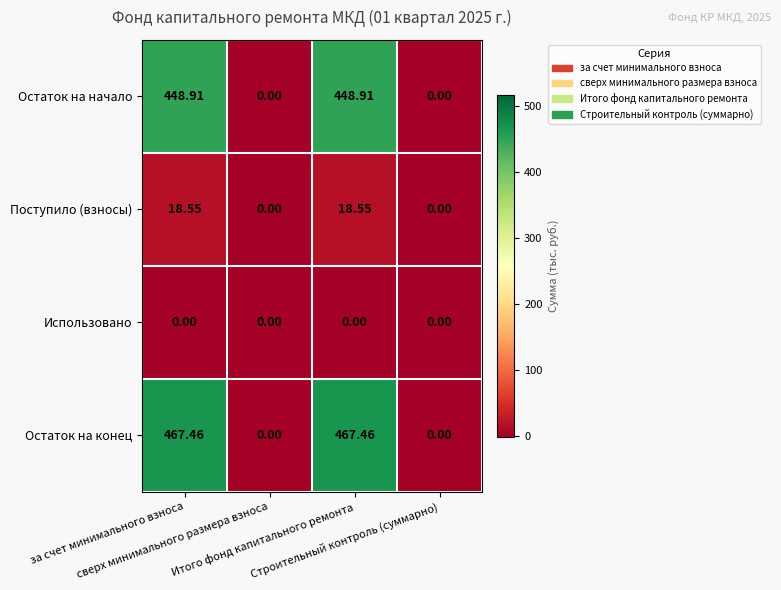

Which series has the largest range (max minus min)?

Остаток на конец